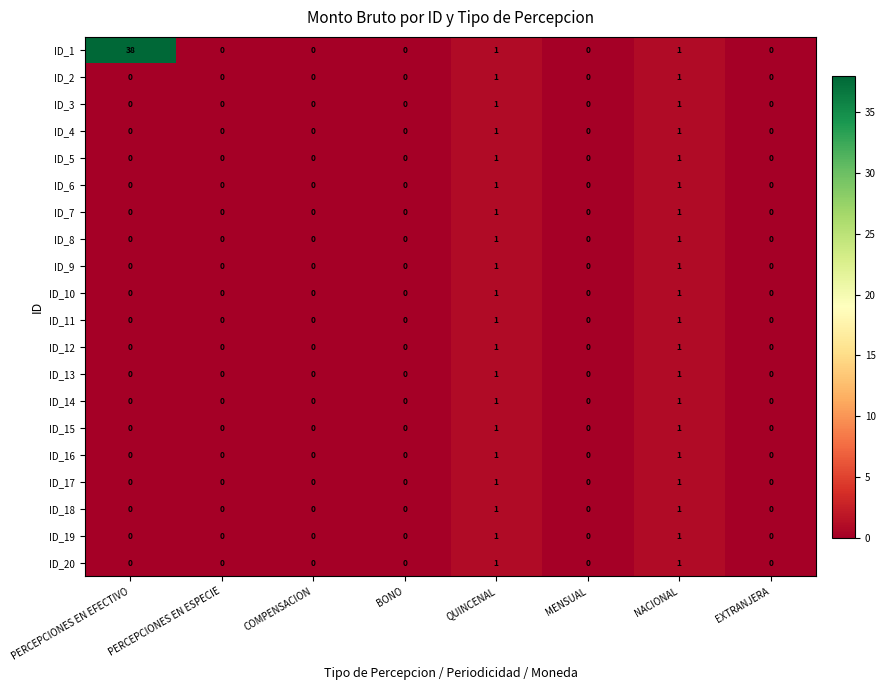

Which series has the largest total across all categories?

ID_1